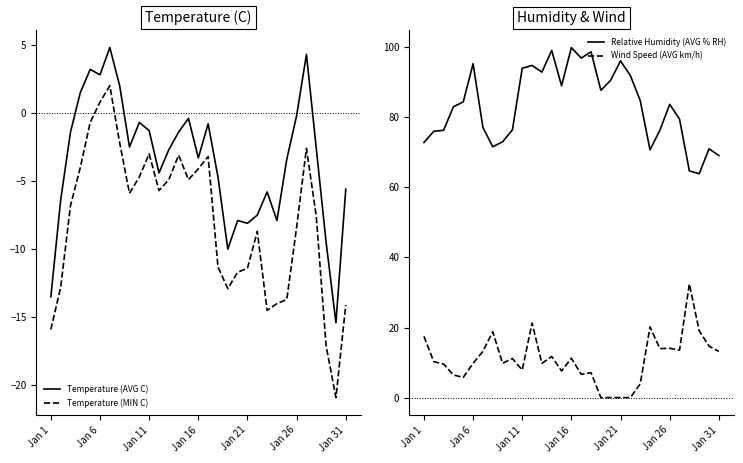

What is the difference between the maximum and minimum values in the Wind Speed (AVG km/h) series?

32.4